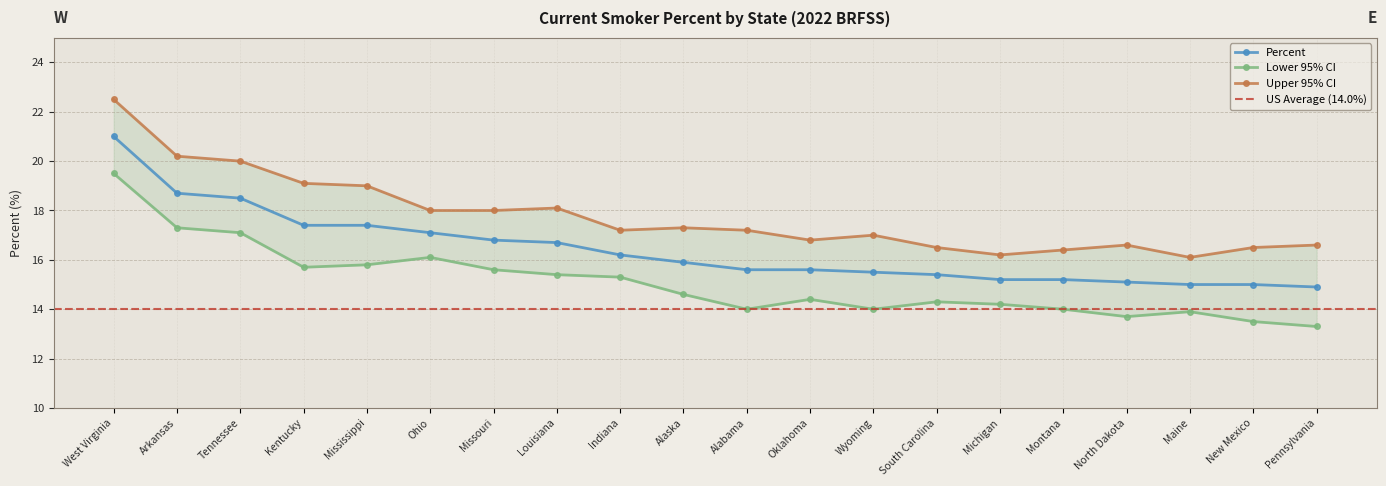

Which series has the largest range (max minus min)?

Upper 95% CI